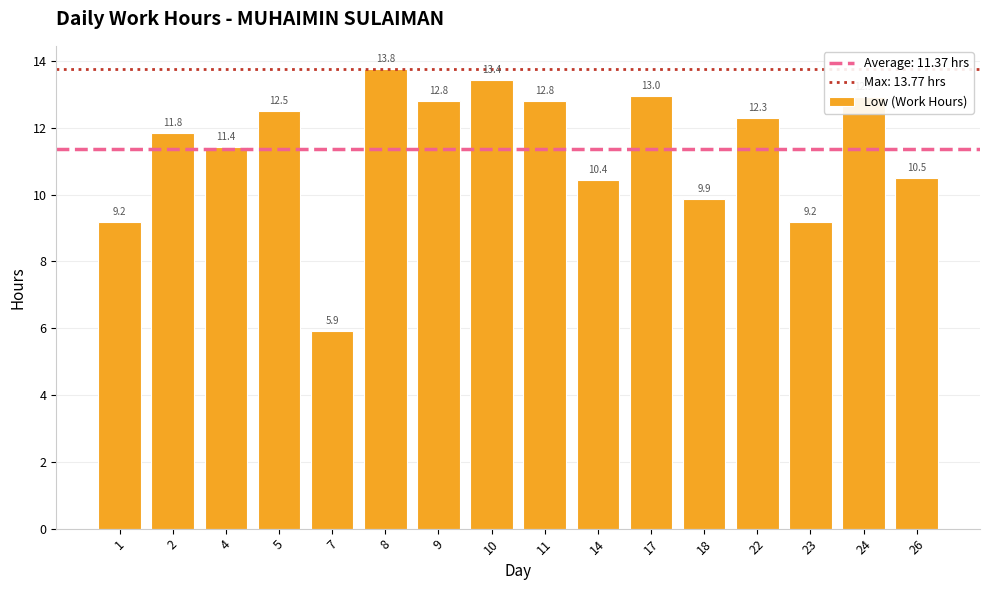

What is the average value?

11.4